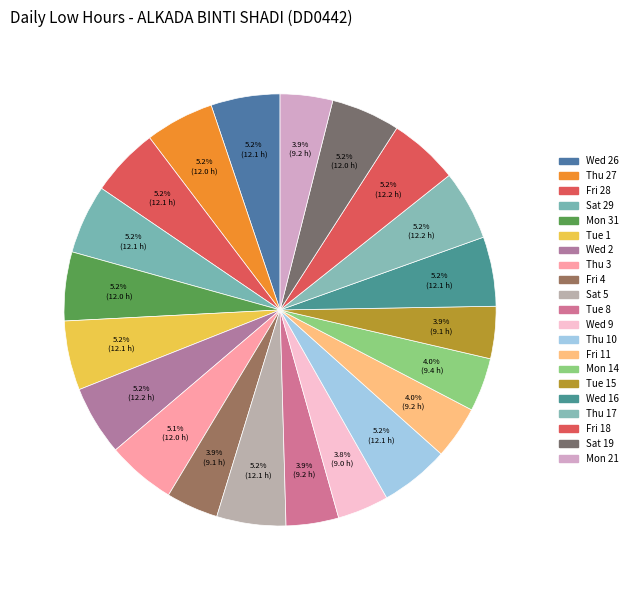

Count the number of slices in the pie.

21